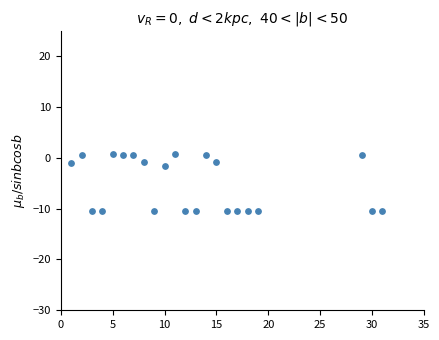

What Y value in the scatter plot is closest to -4?

-1.5